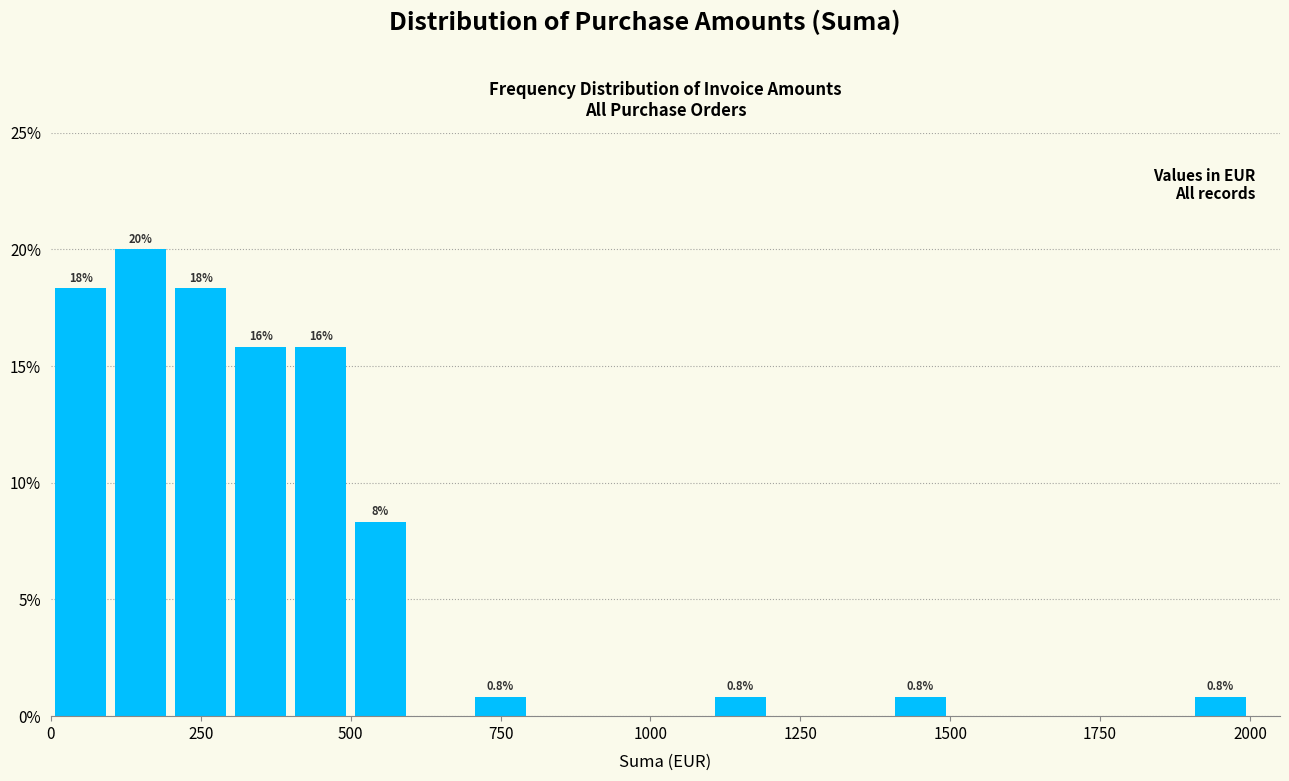

Read against the x-axis, roughly where is the centre of the tallest bar?

150